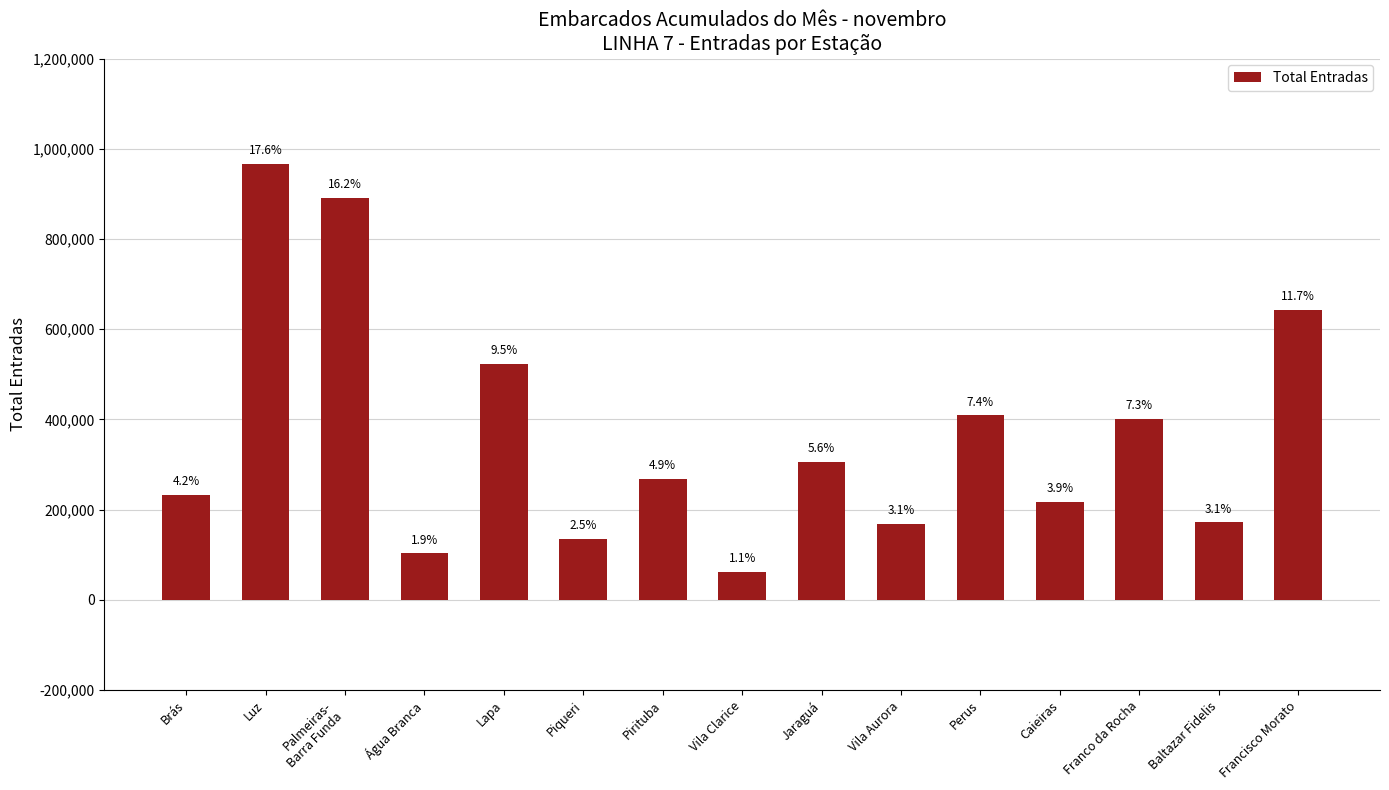

What is the maximum value shown in the chart?

965663